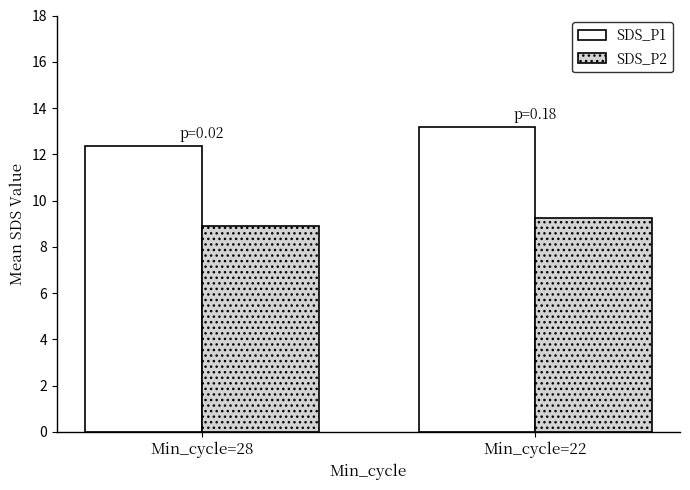

Where does the SDS_P2 series first go above 9?

Min_cycle=22